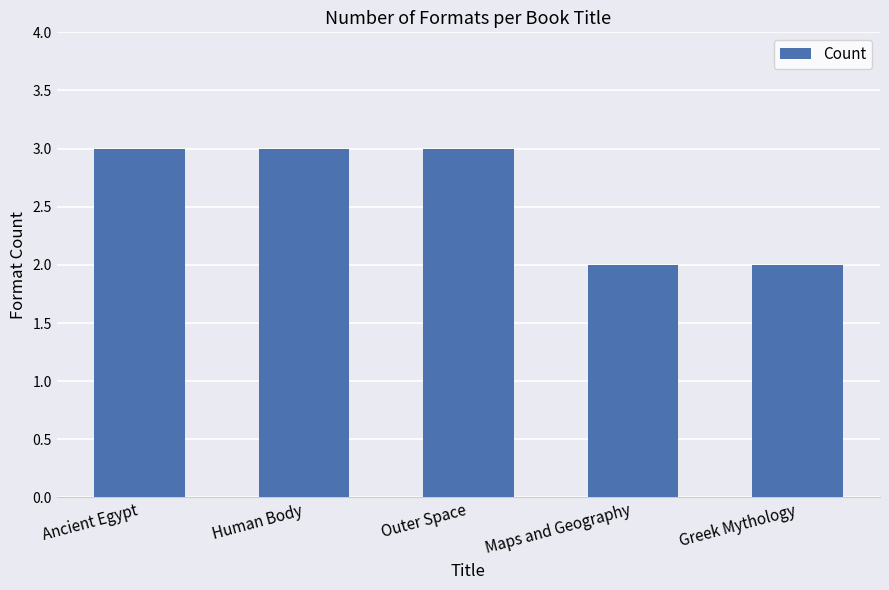

Reading left to right, list all the values displayed in this chart.

Ancient Egypt=3	Human Body=3	Outer Space=3	Maps and Geography=2	Greek Mythology=2